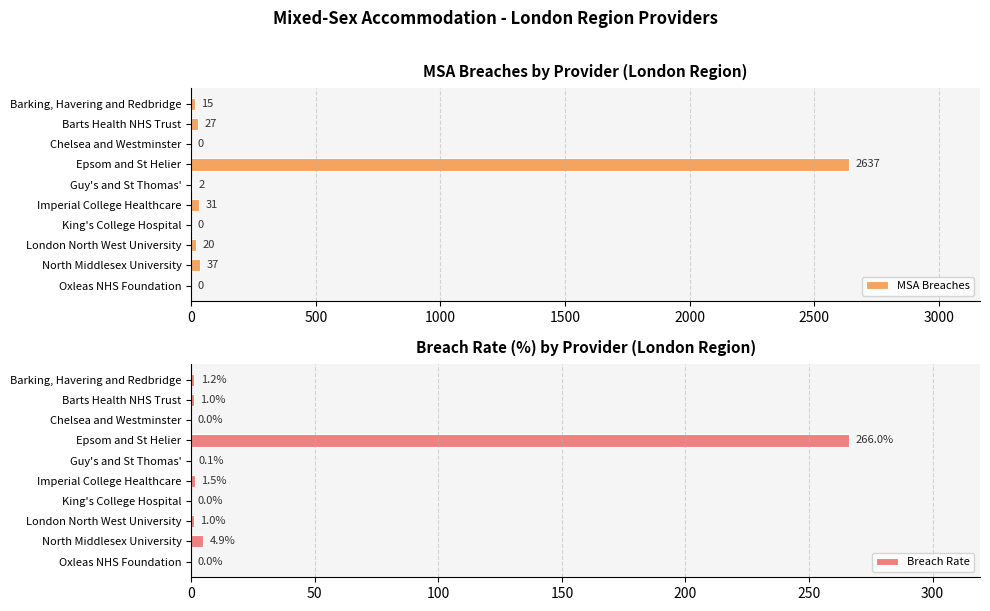

Which series has the largest total across all categories?

MSA Breaches